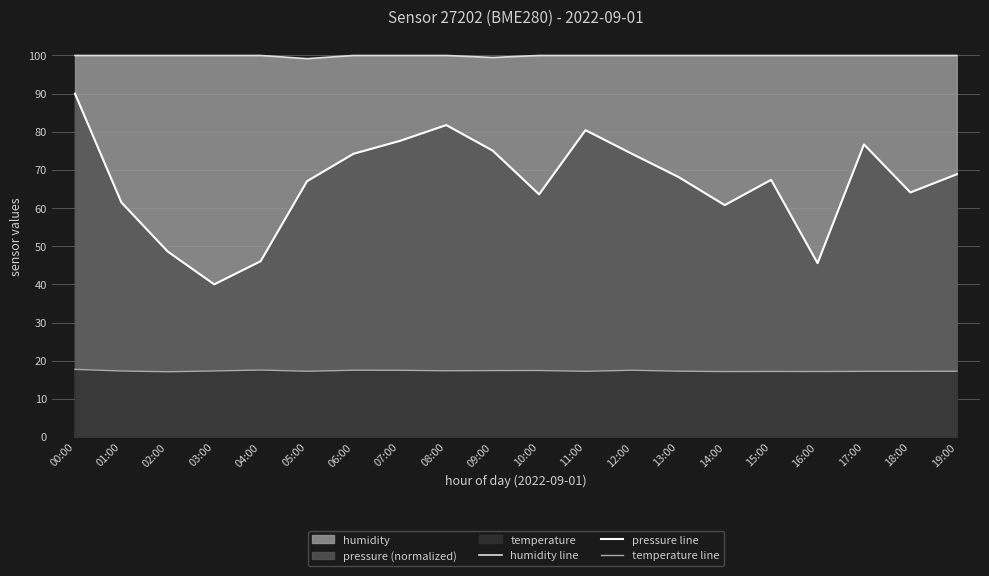

In pressure line, how many points are lower than both neighbors (excluding endpoints)?

5